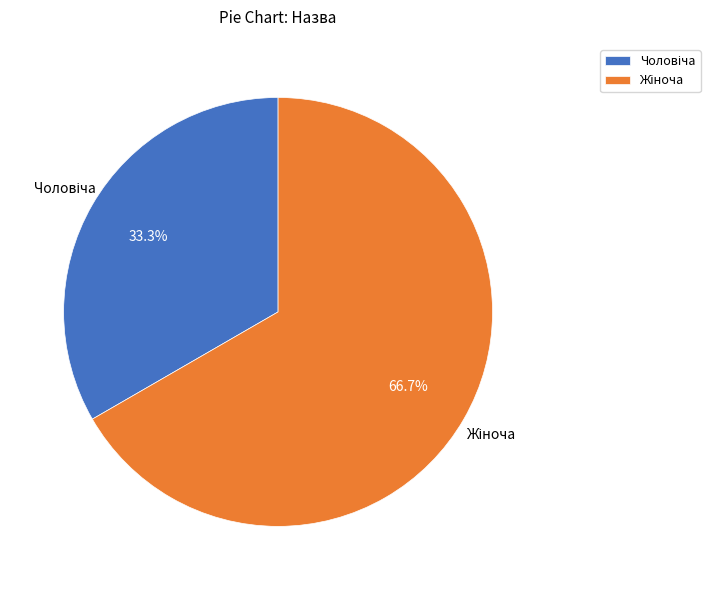

To the nearest percent, what is the difference between the largest and smallest slice percentages?

33%